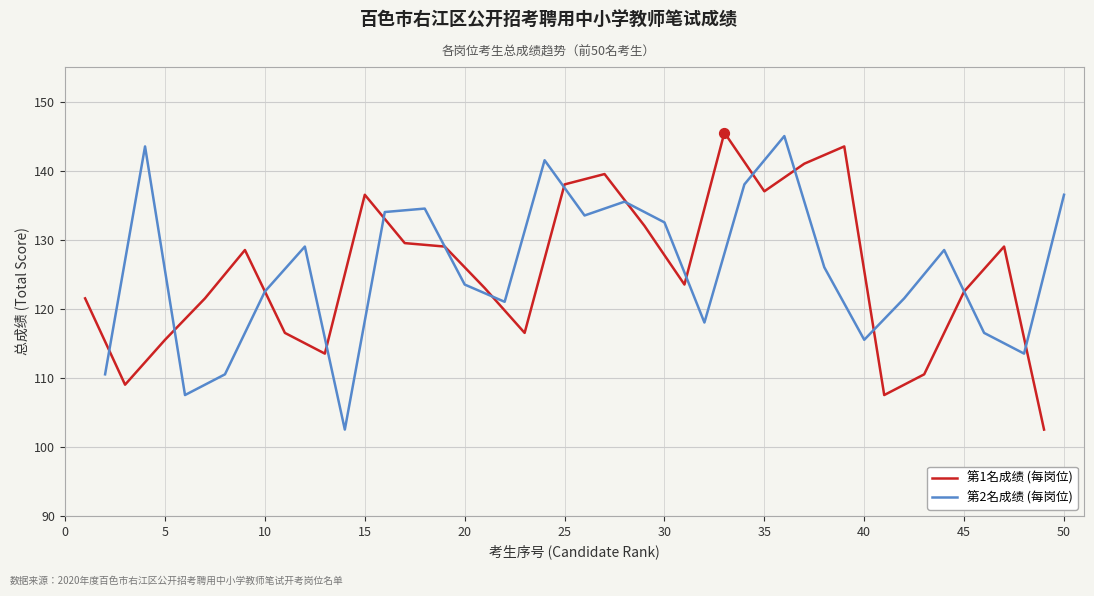

Which series contains the highest Y value?

第1名成绩 (每岗位)